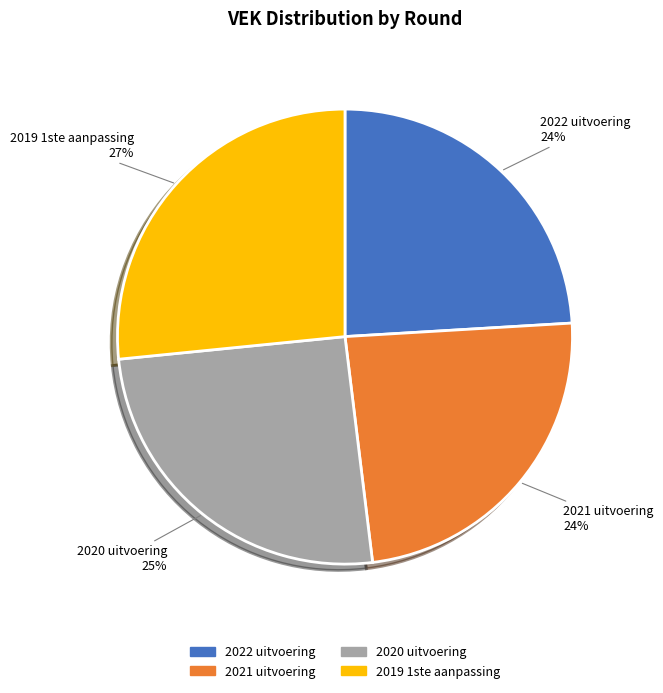

Which category has the biggest portion of the pie?

2019 1ste aanpassing